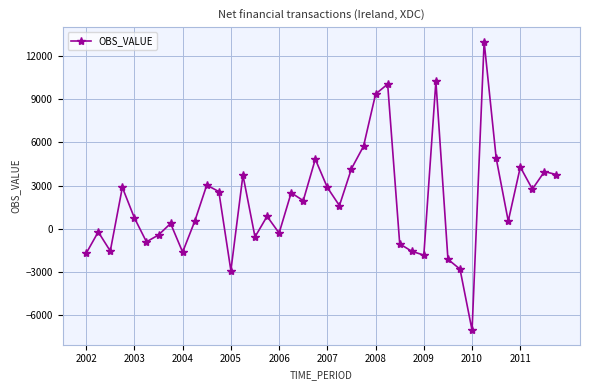

What is the maximum value shown in the chart?

13001